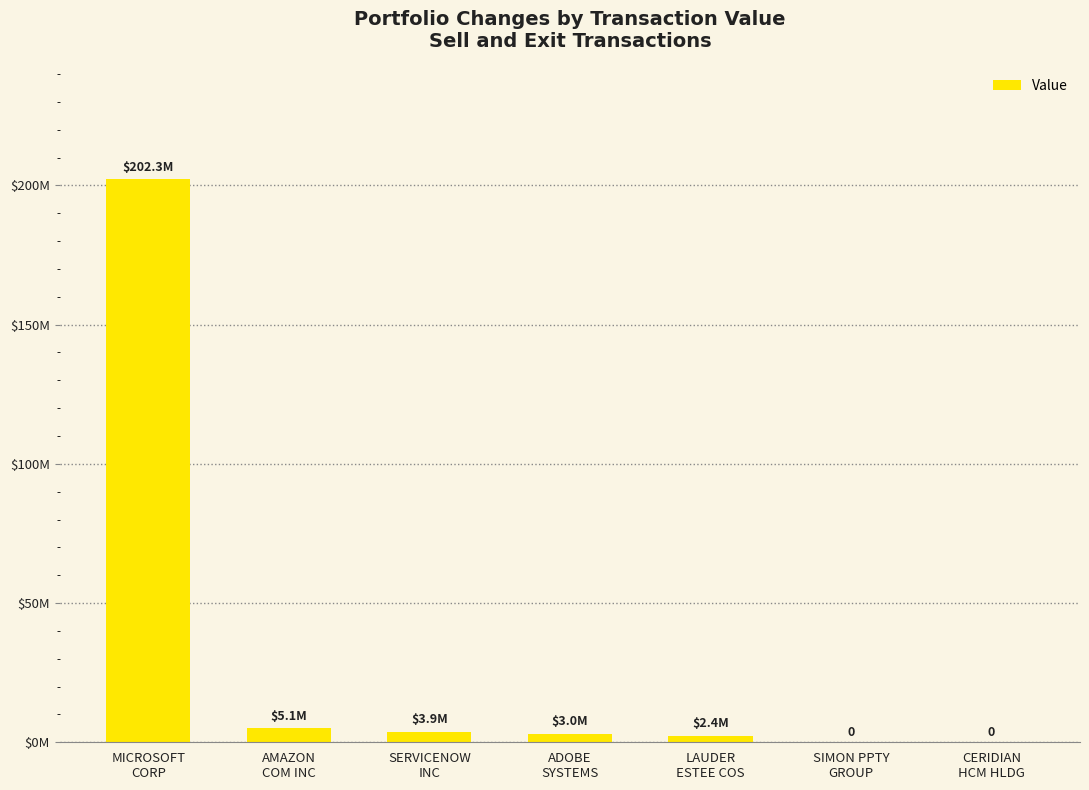

Are the bars grouped side by side (vs. stacked)?

No